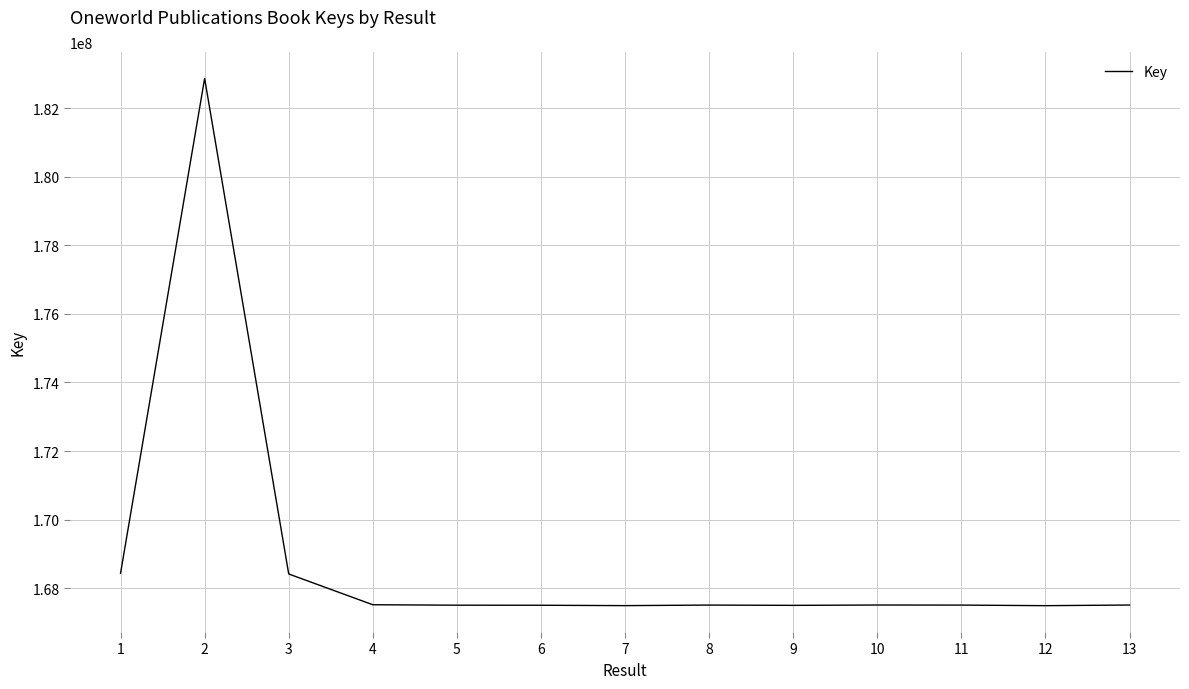

The value at 7 is 249258528. True or false?

False